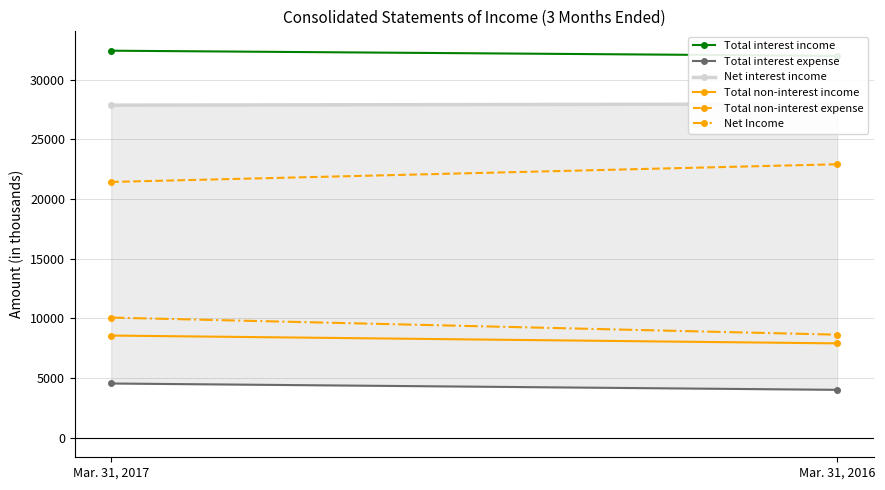

What are all the series names shown in the legend?

Total interest income, Total interest expense, Net interest income, Total non-interest income, Total non-interest expense, Net Income